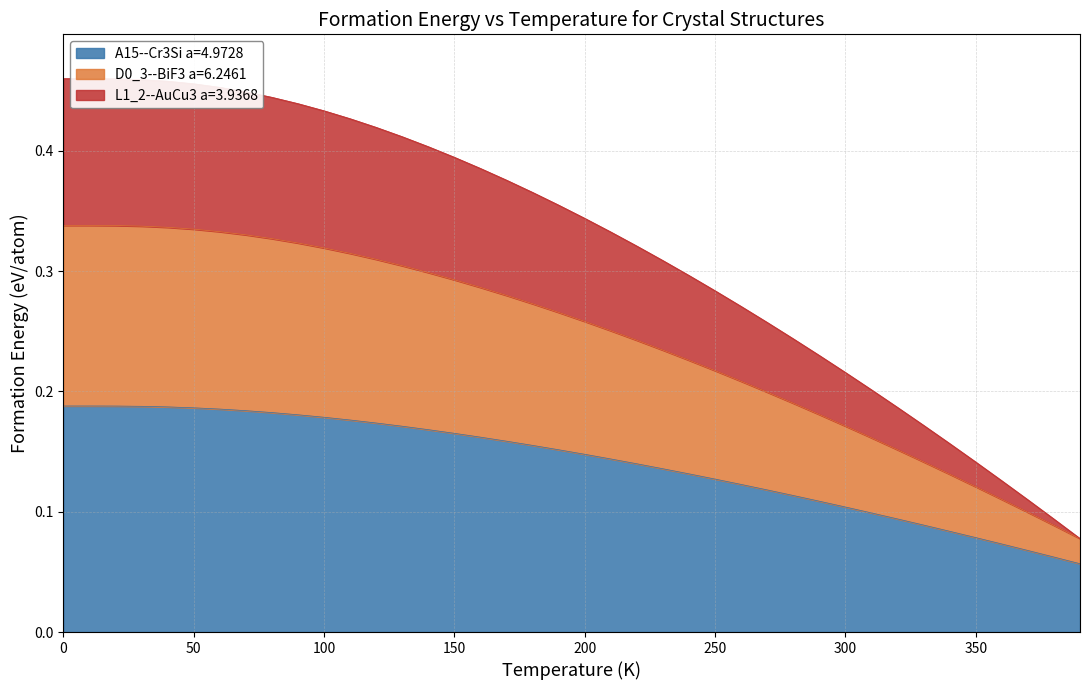

At which label is A15--Cr3Si a=4.9728 closest to 0?

390